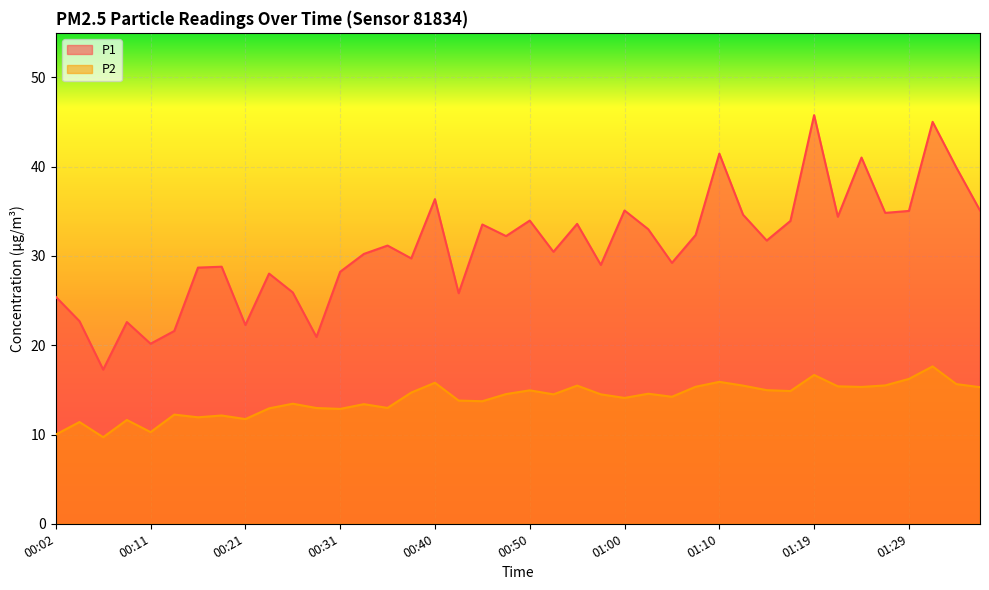

True or false: P2 and P1 cross at least once.

False